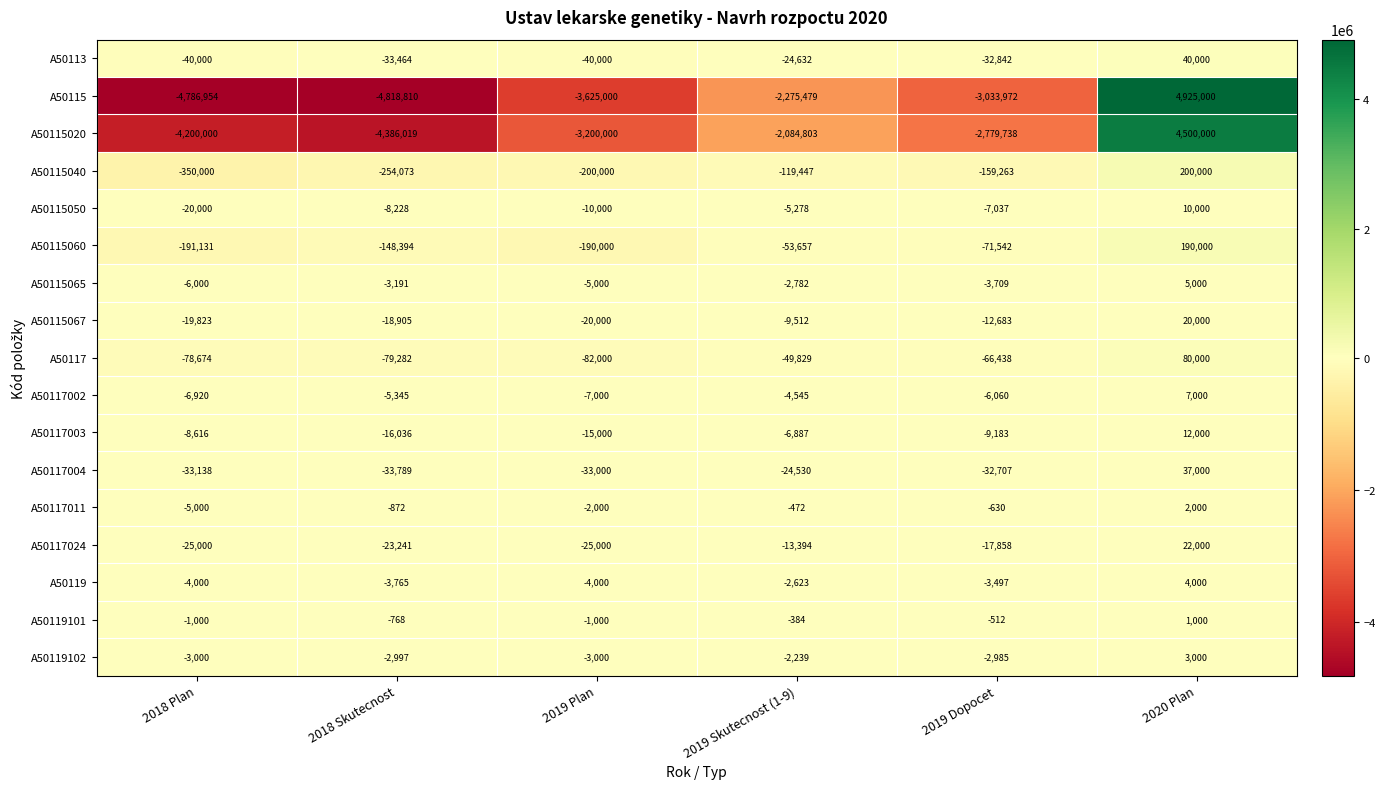

At 2019 Dopocet, list the series in order from smallest to largest.

A50115, A50115020, A50115040, A50115060, A50117, A50113, A50117004, A50117024, A50115067, A50117003, A50115050, A50117002, A50115065, A50119, A50119102, A50117011, A50119101